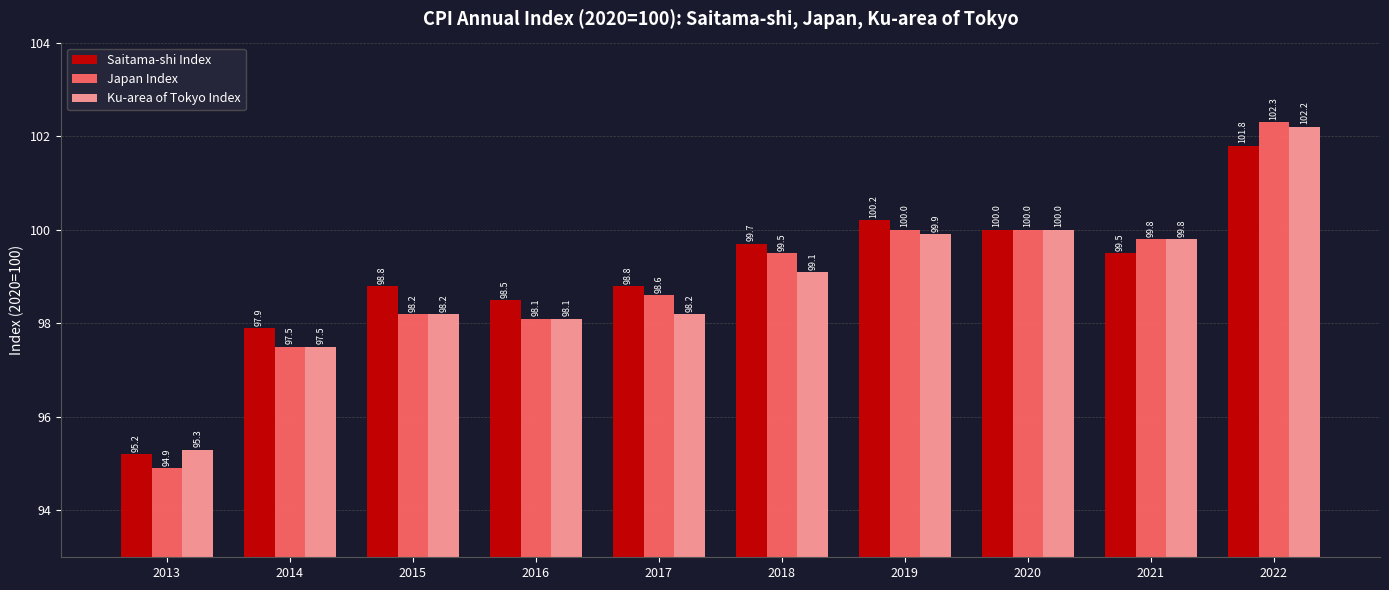

Rank the series by their average value, from lowest to highest.

Ku-area of Tokyo Index, Japan Index, Saitama-shi Index